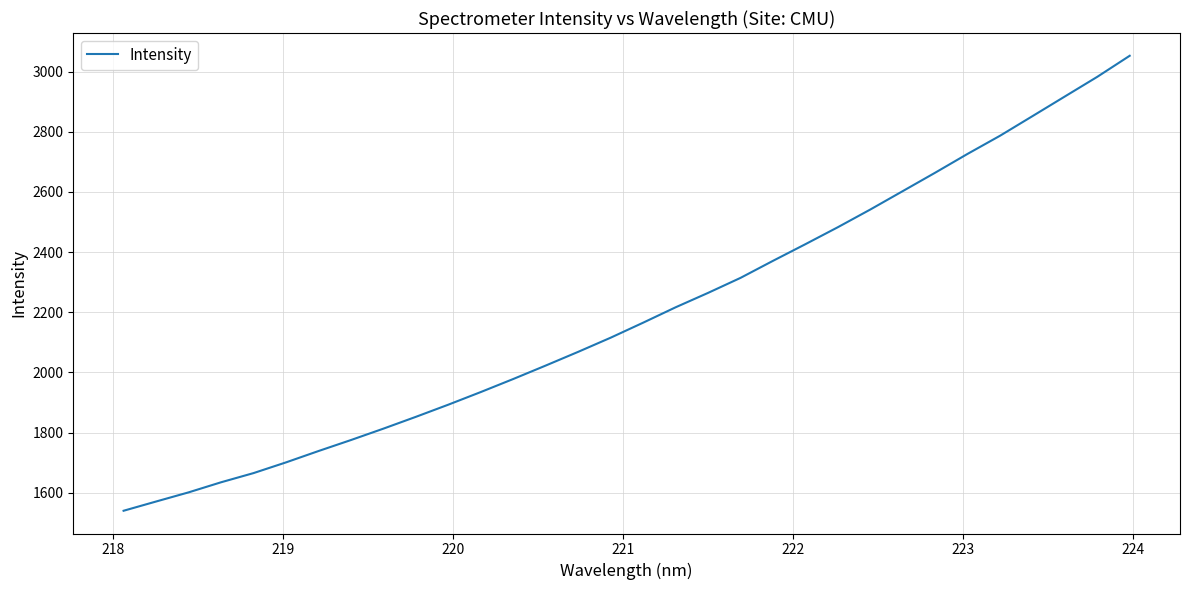

What is the difference between the maximum and minimum values?

1511.9